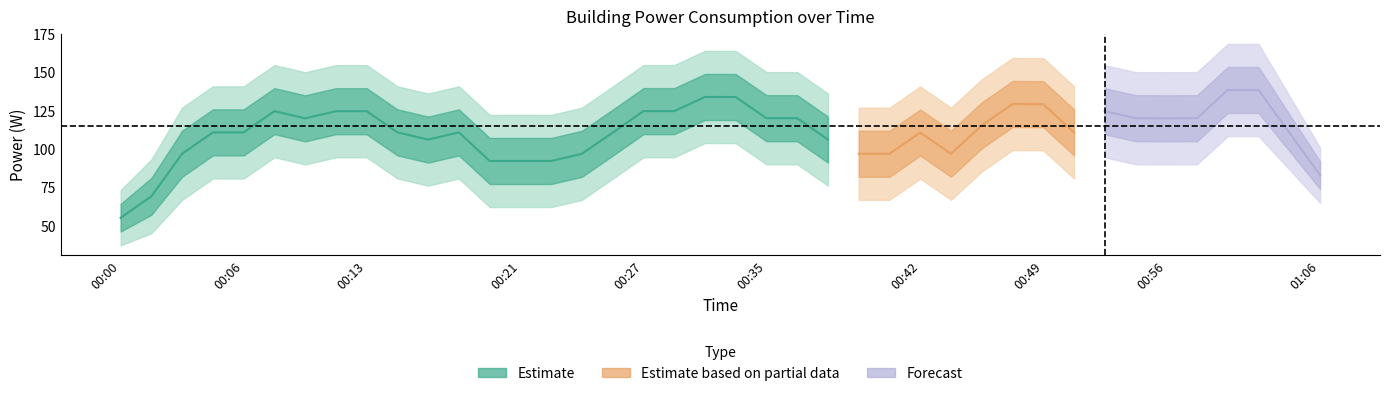

What is the difference between the second highest and second lowest values?

114.4